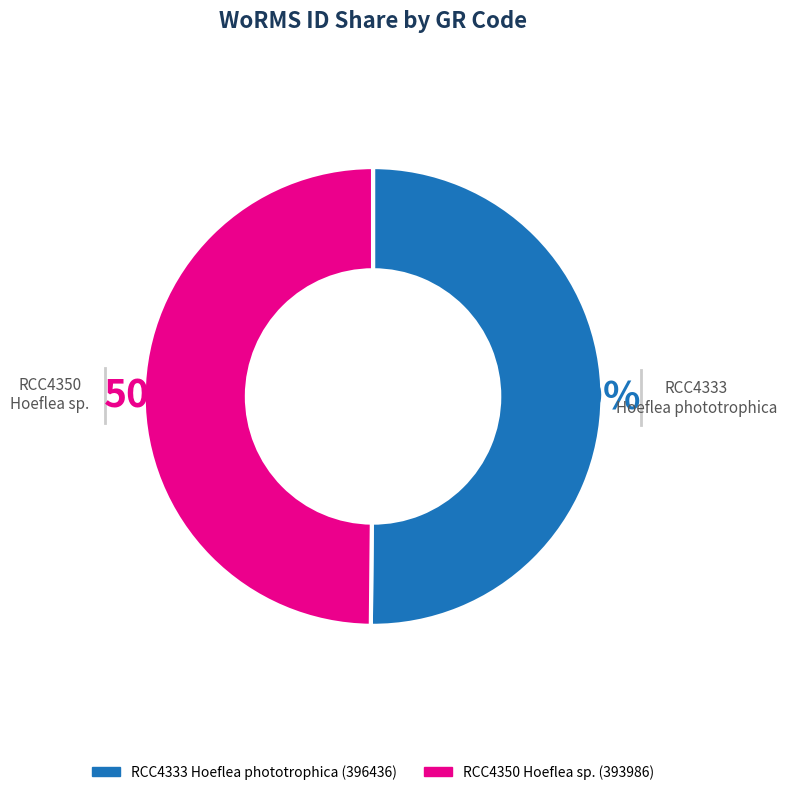

What percentage is the RCC4333 Hoeflea phototrophica slice, to the nearest percent?

50%